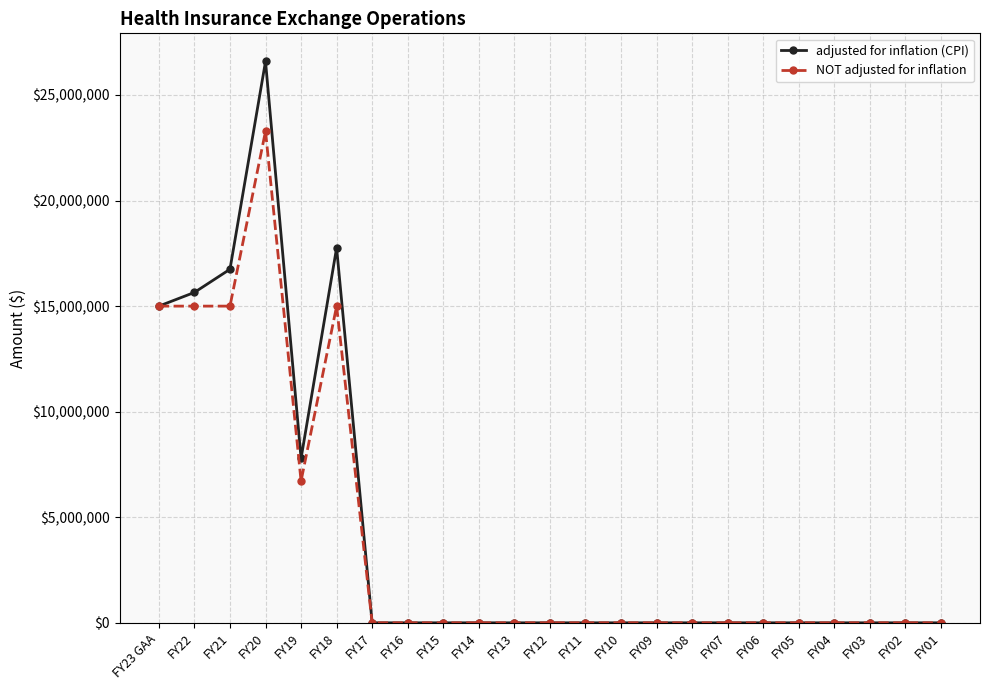

Which series has the largest range (max minus min)?

adjusted for inflation (CPI)